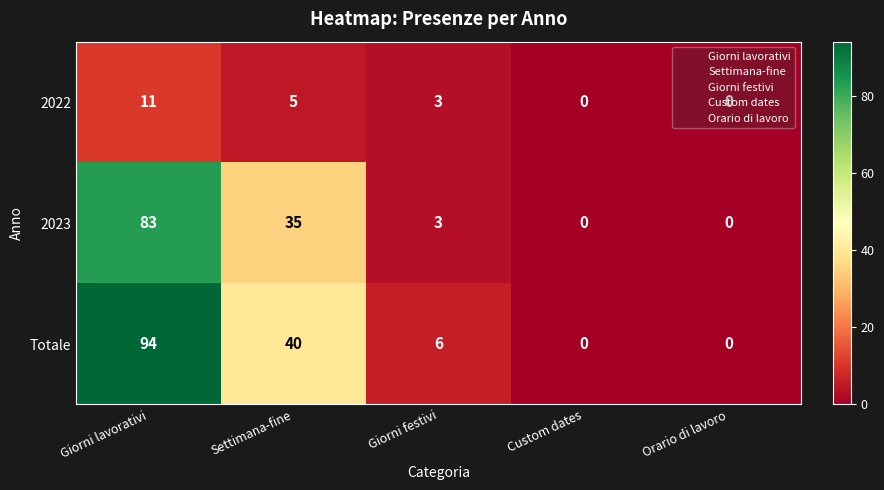

Which series has the widest spread of values?

Totale